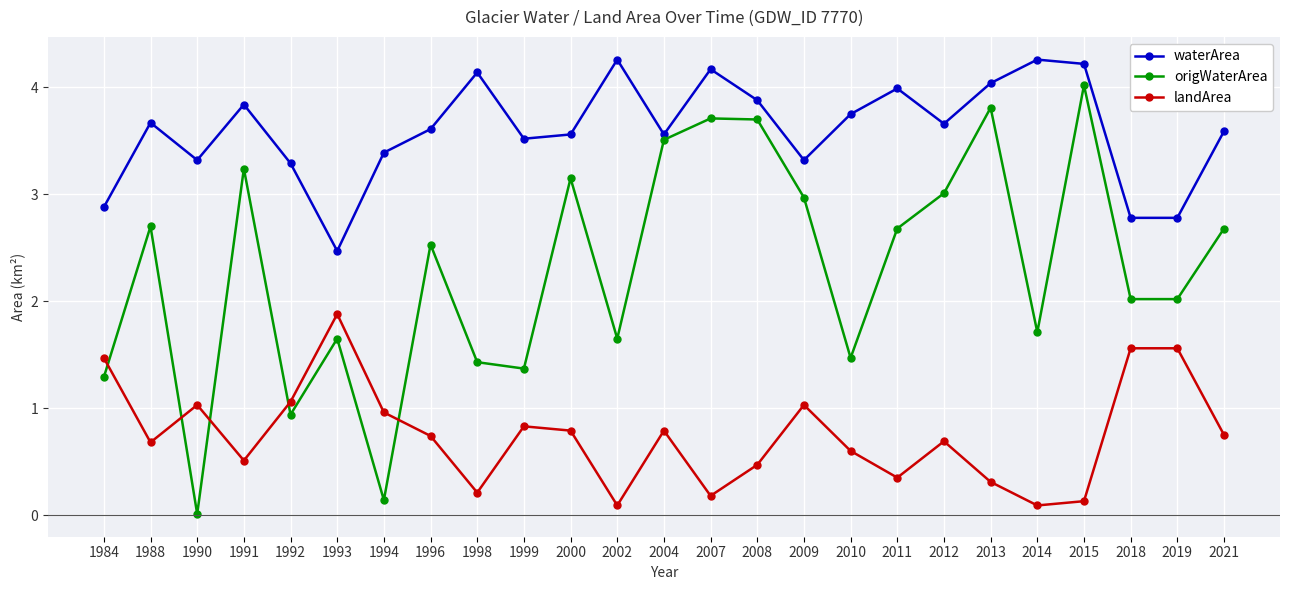

At which label does waterArea first exceed 3?

1988